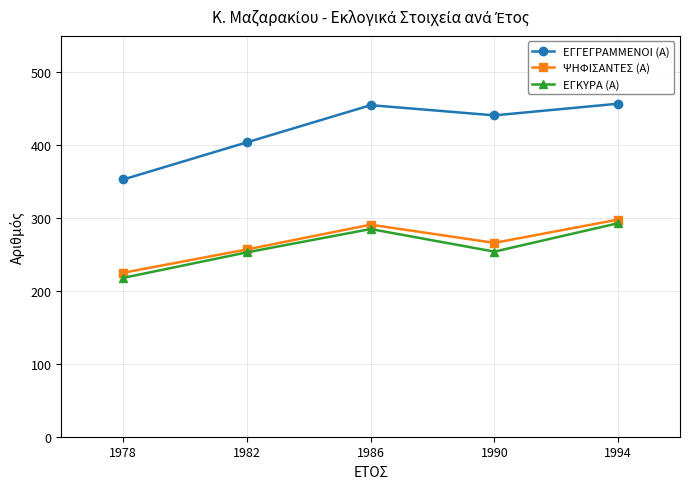

How many data points in ΕΓΚΥΡΑ (Α) are less than 254?

2